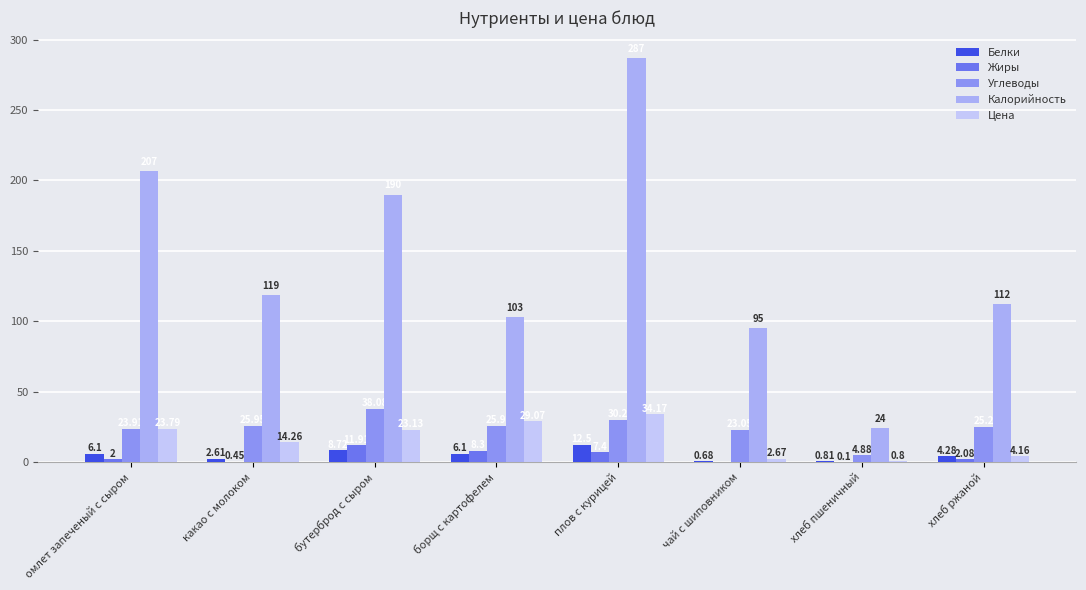

How many distinct data groups are displayed?

5